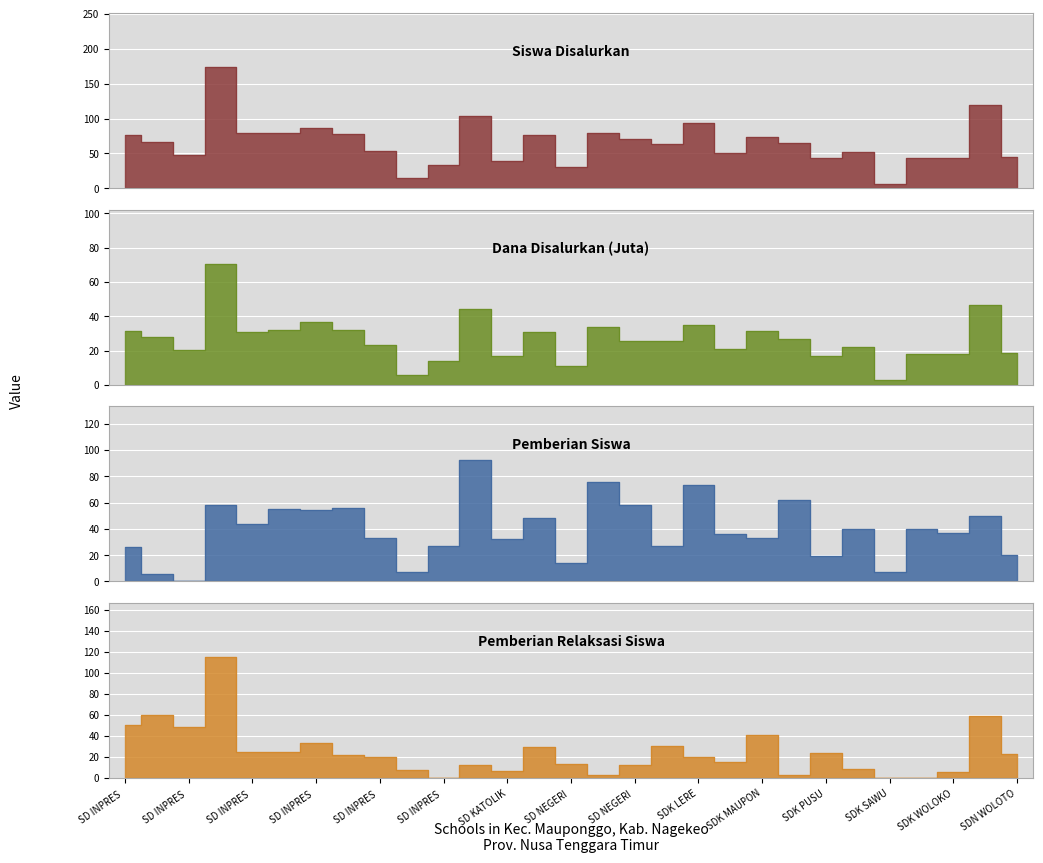

Is it true that Siswa Disalurkan equals 15.8 at SD INPRES?

False